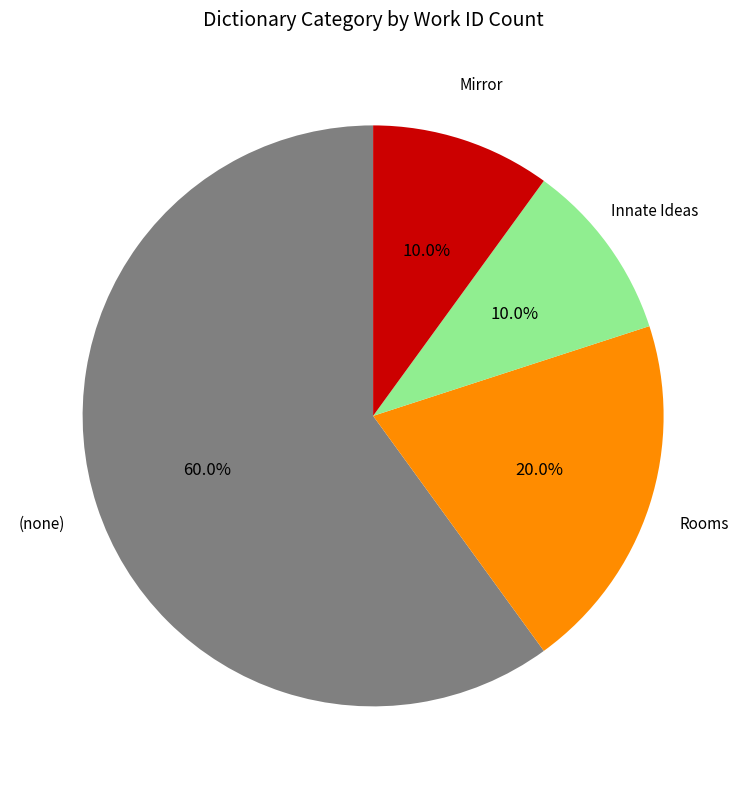

Is there a majority slice in this chart?

Yes